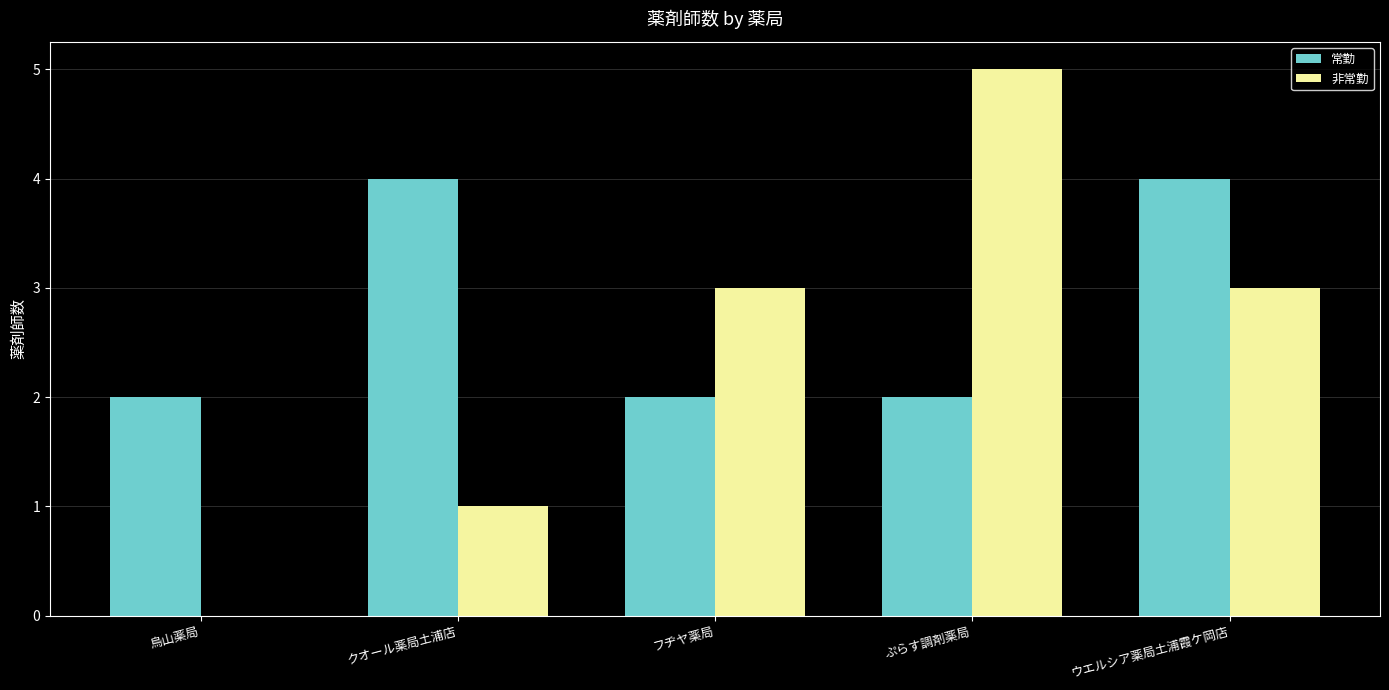

What are all the series names shown in the legend?

常勤, 非常勤